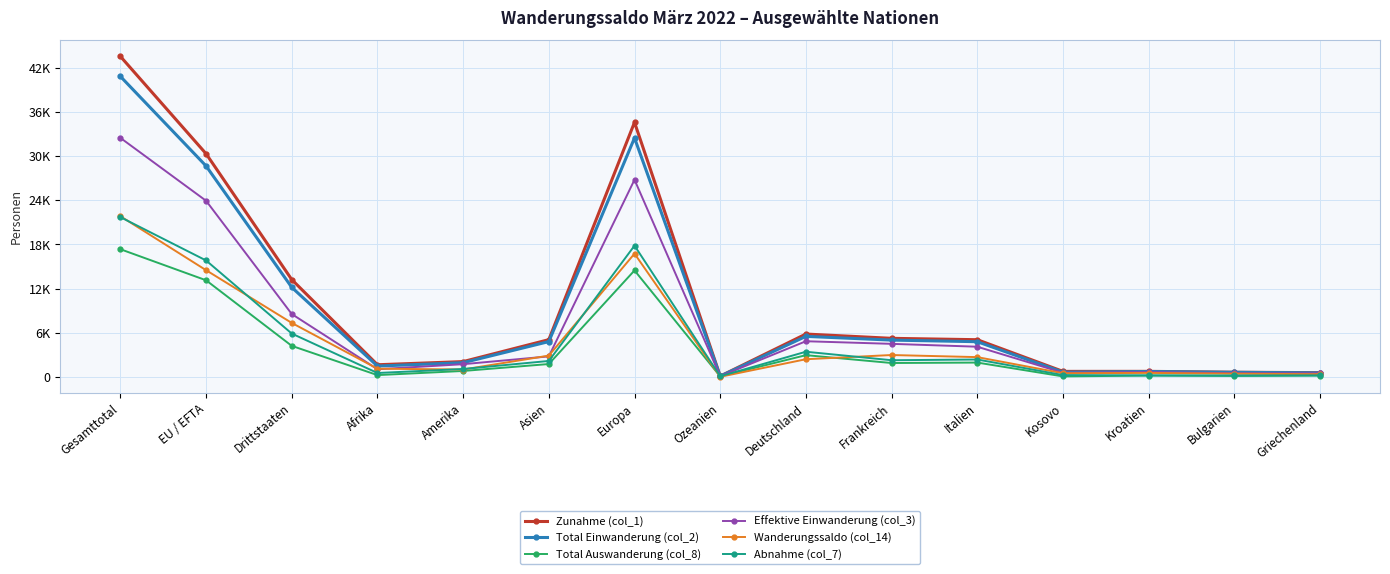

How many interior local peaks does the Effektive Einwanderung (col_3) series have?

3